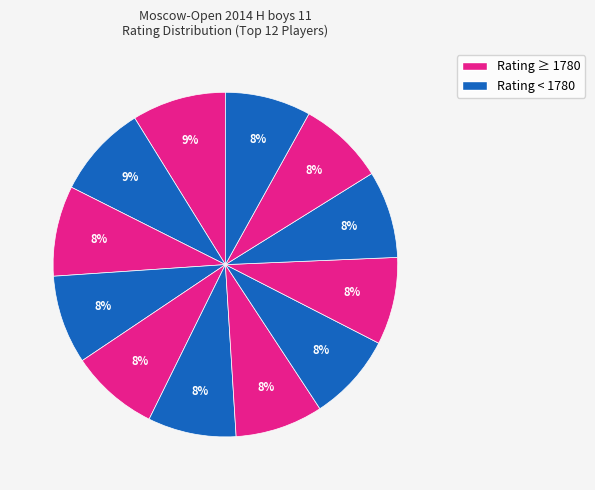

Count the number of slices in the pie.

12